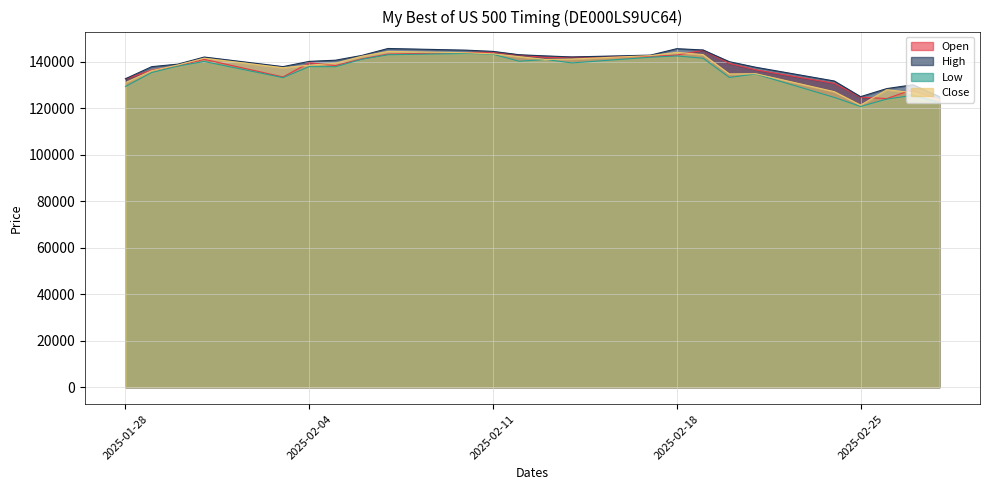

How many data points in Low are above 138187?

11